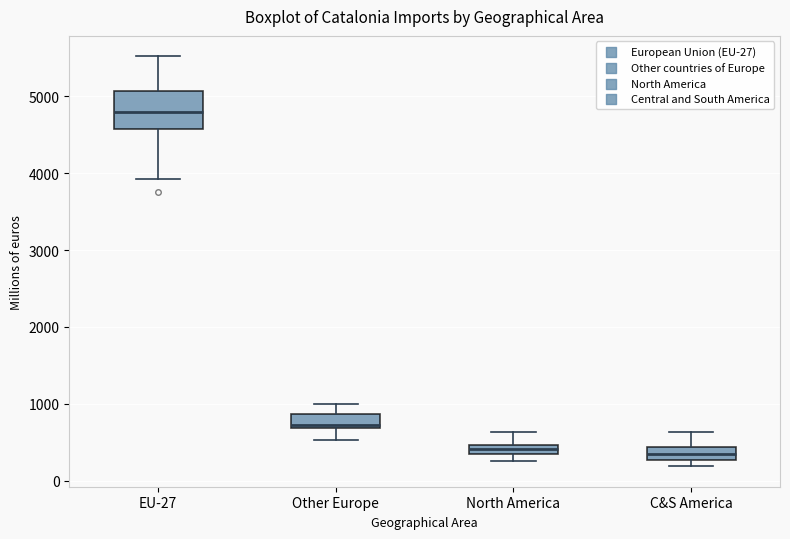

Which box is the tallest, from its lower edge to its upper edge?

EU-27